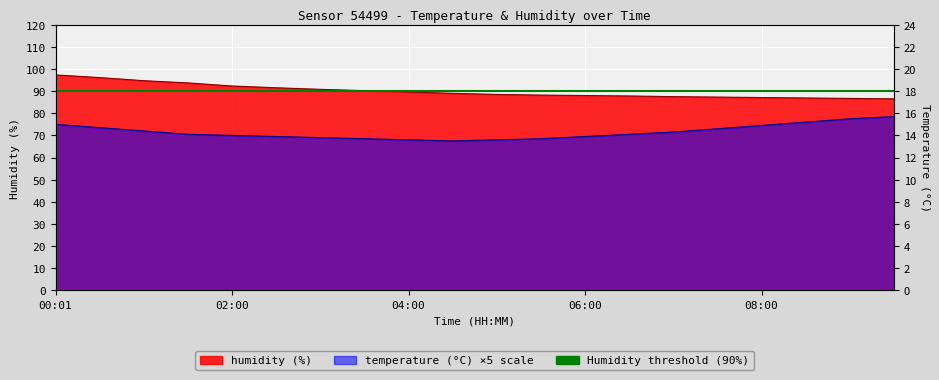

What position from the left is 03:30?

8